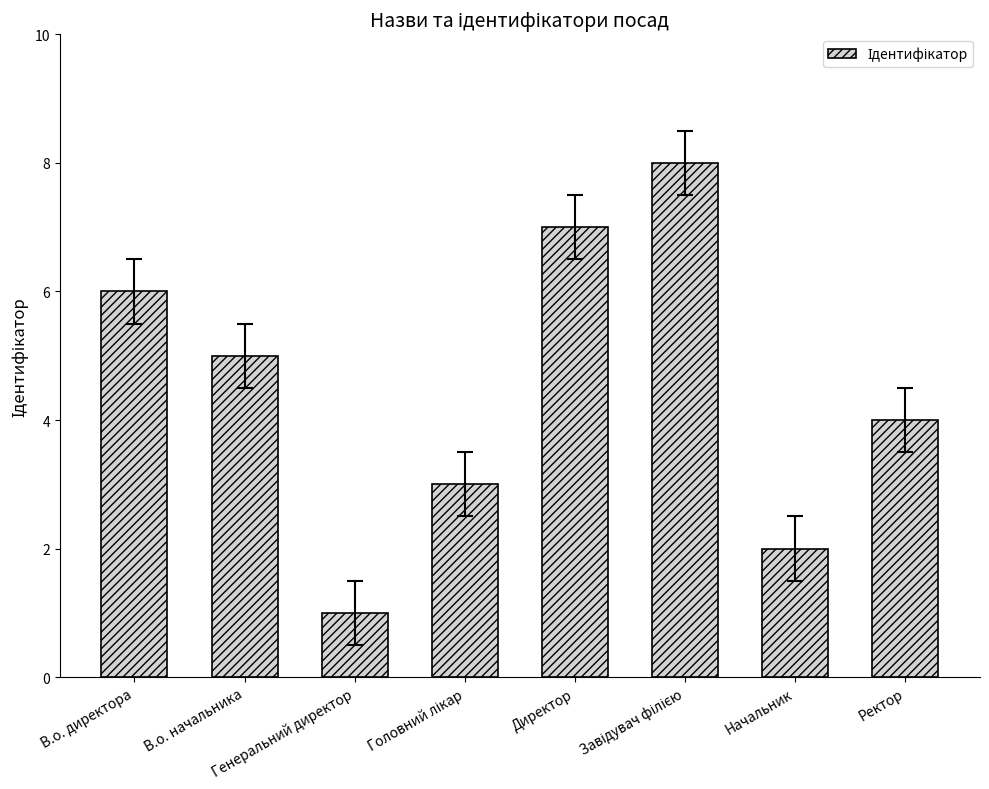

What is the difference between the maximum and minimum values?

7